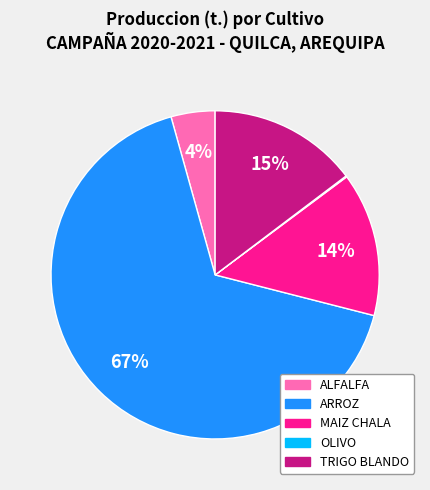

To the nearest percent, what is the difference between the largest and smallest slice percentages?

67%